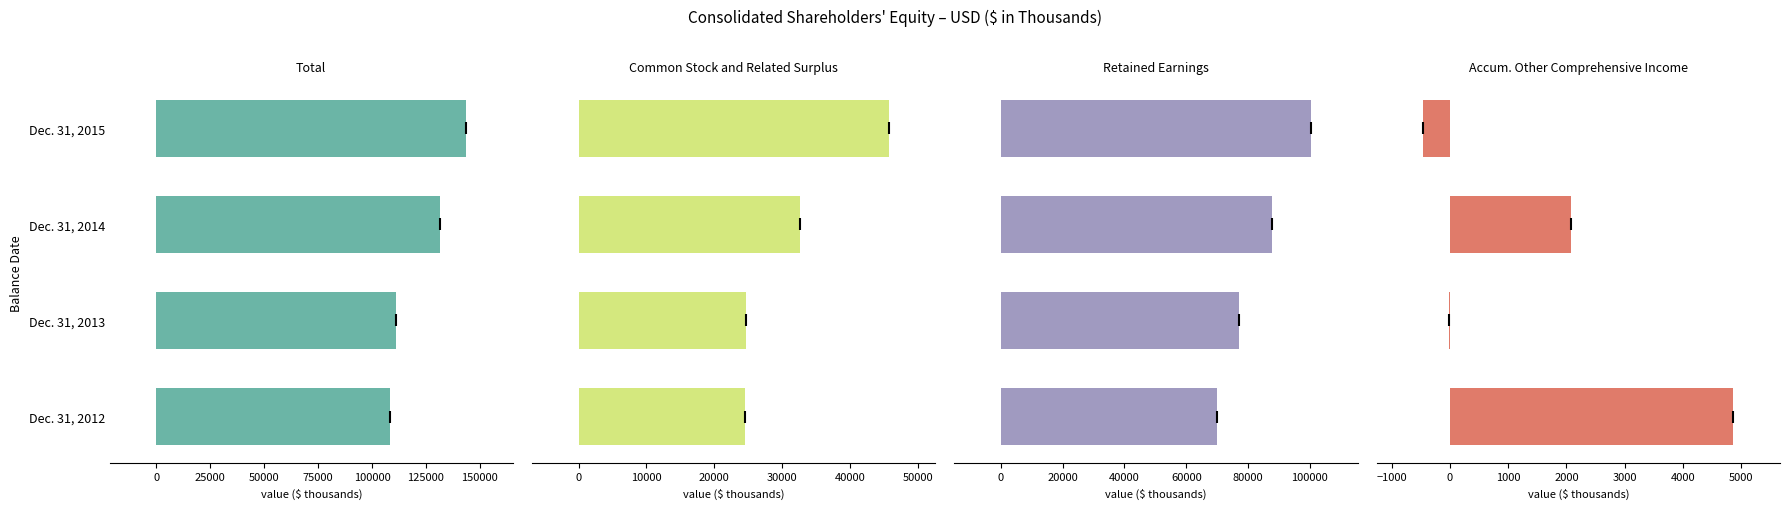

Rank the series by their average value, from highest to lowest.

Total, Retained Earnings, Common Stock and Related Surplus, Accum. Other Comprehensive Income